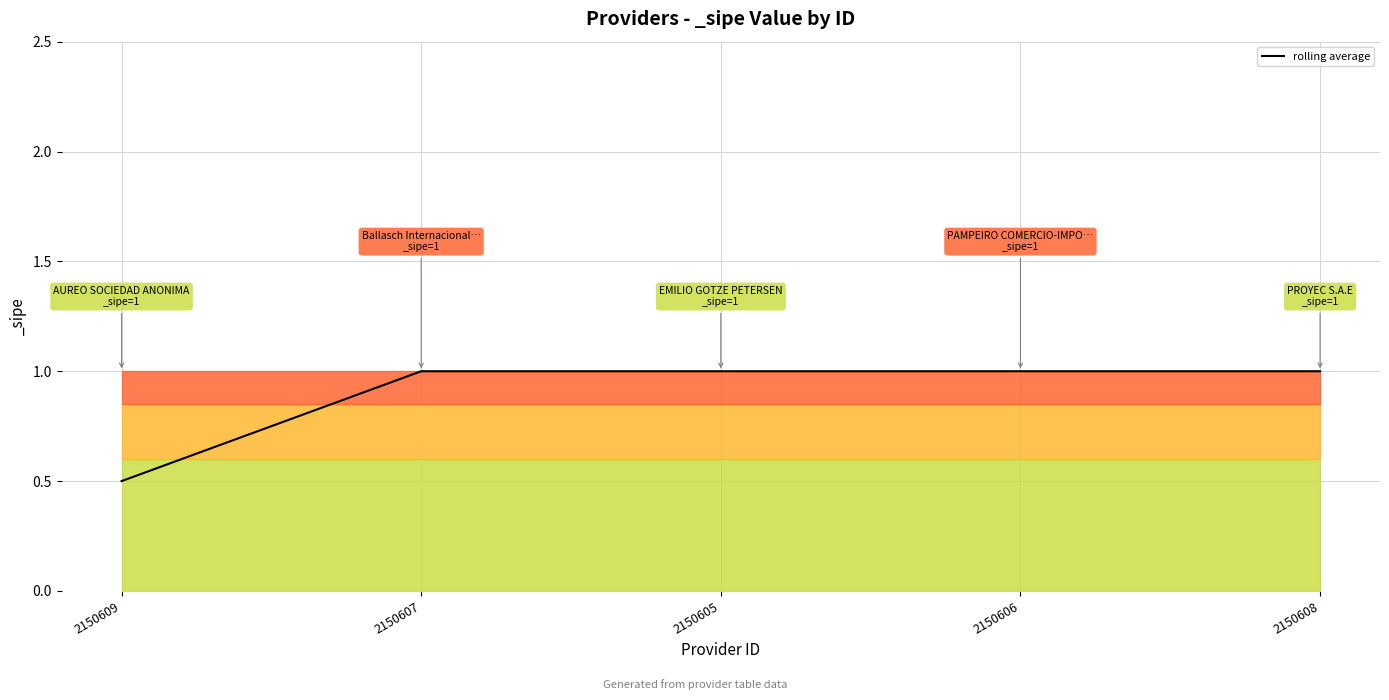

Reading left to right, extract all data points from this chart.

0.5	1.0	1.0	1.0	1.0